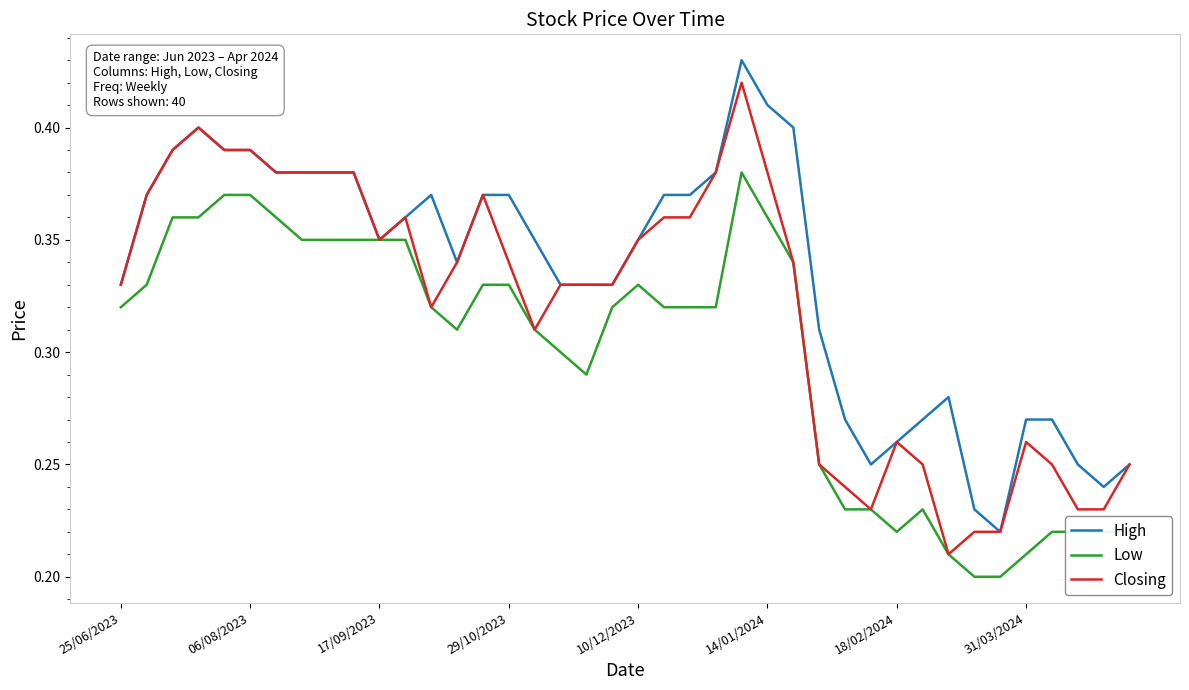

List the series in order of their overall mean, lowest first.

Low, Closing, High